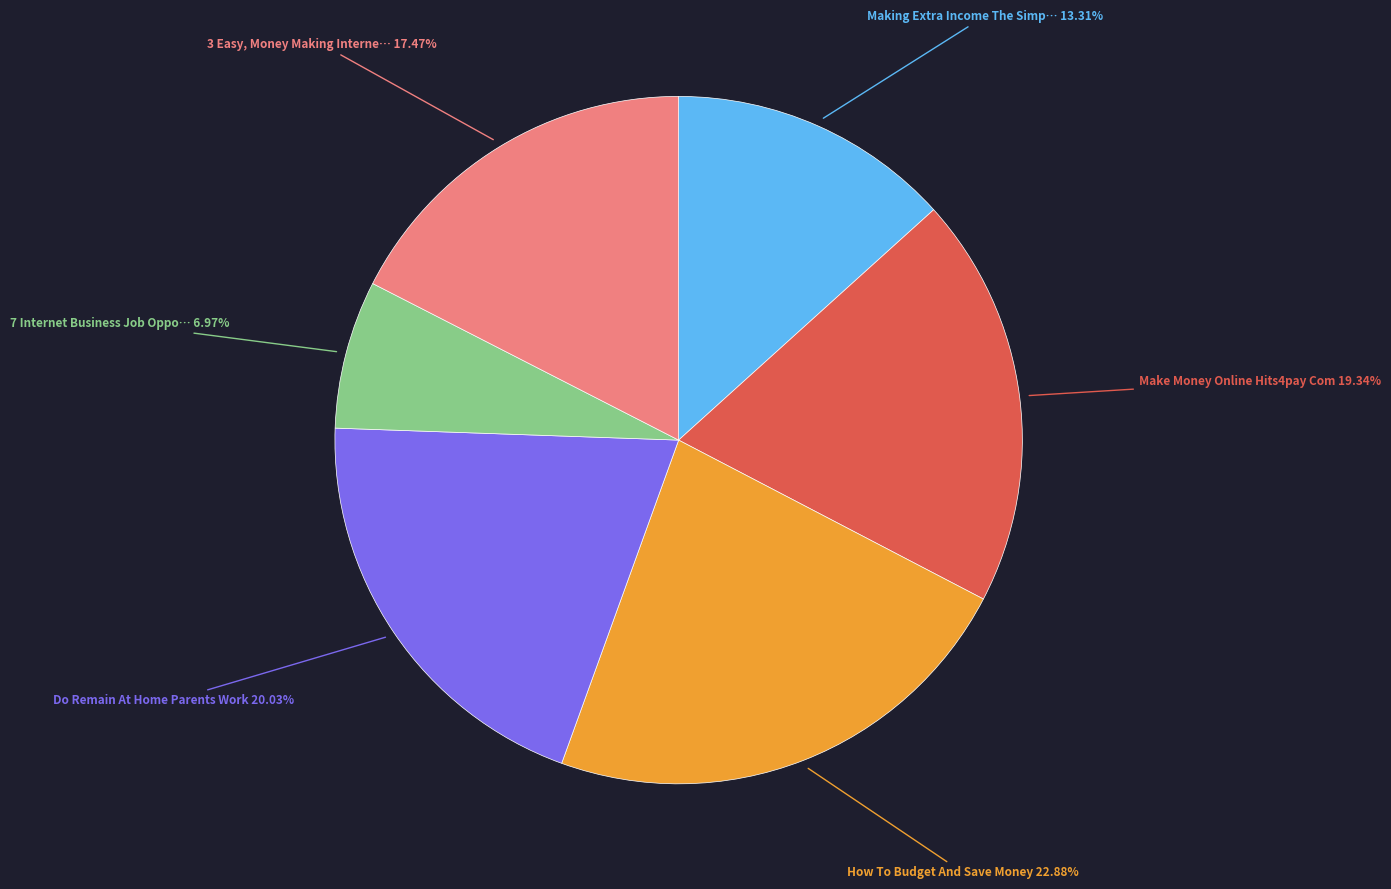

Count the number of slices in the pie.

6